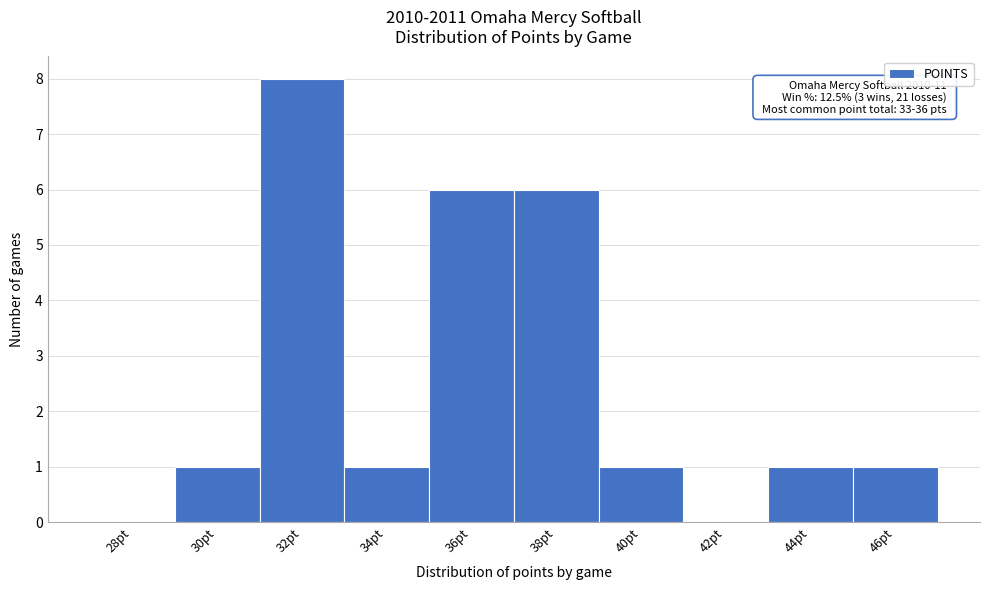

Reading right to left, transcribe all the data shown in this chart.

46pt=1	44pt=1	42pt=0	40pt=1	38pt=6	36pt=6	34pt=1	32pt=8	30pt=1	28pt=0